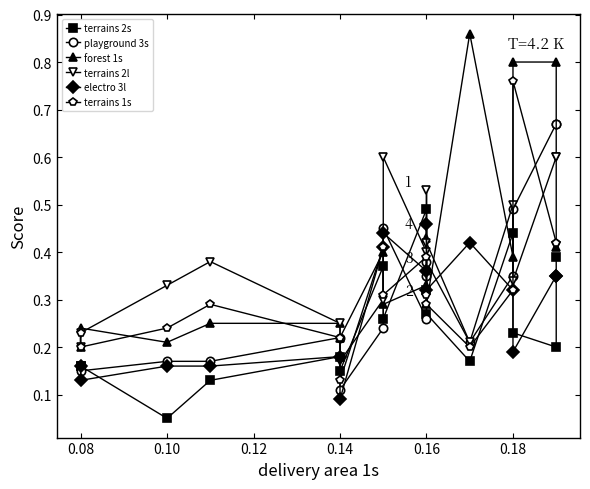

Between 0.08 and 0.10, which is larger?

0.08